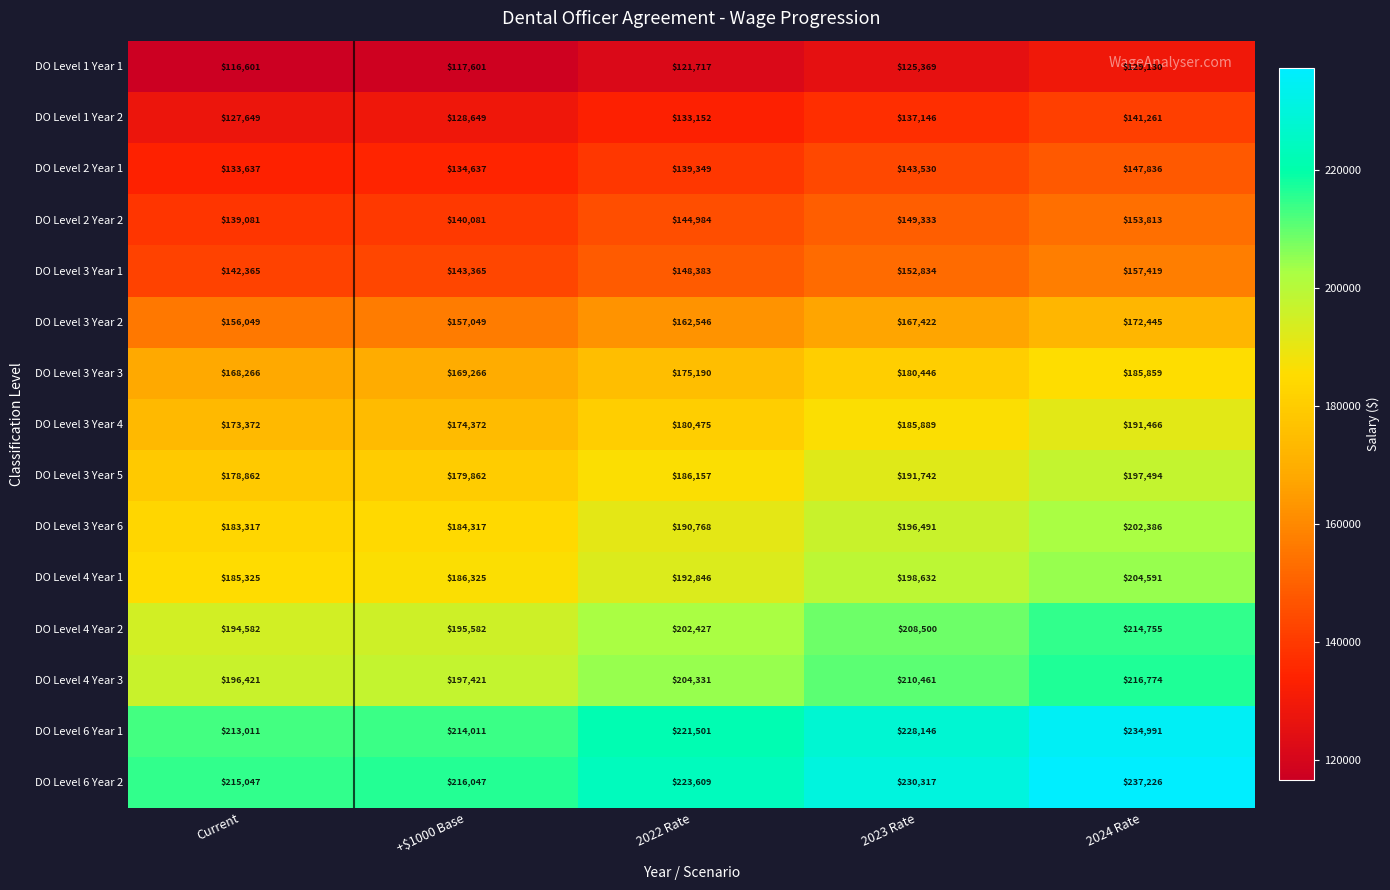

Which category has the lowest value across all series?

Current